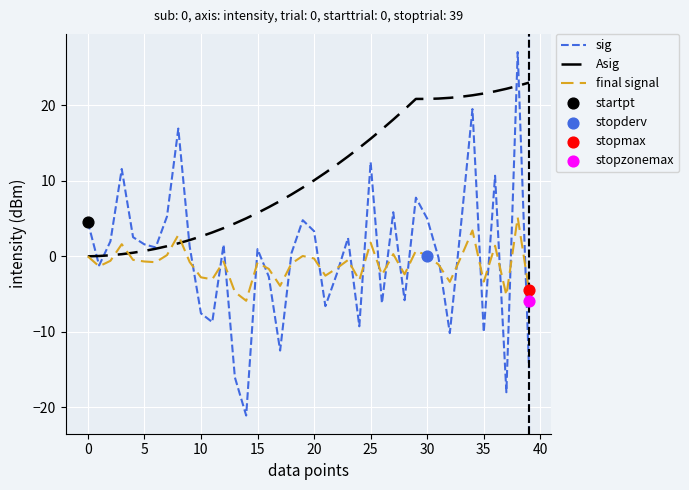

Is the value of sig at 26 greater than the value of final signal at 14?

No